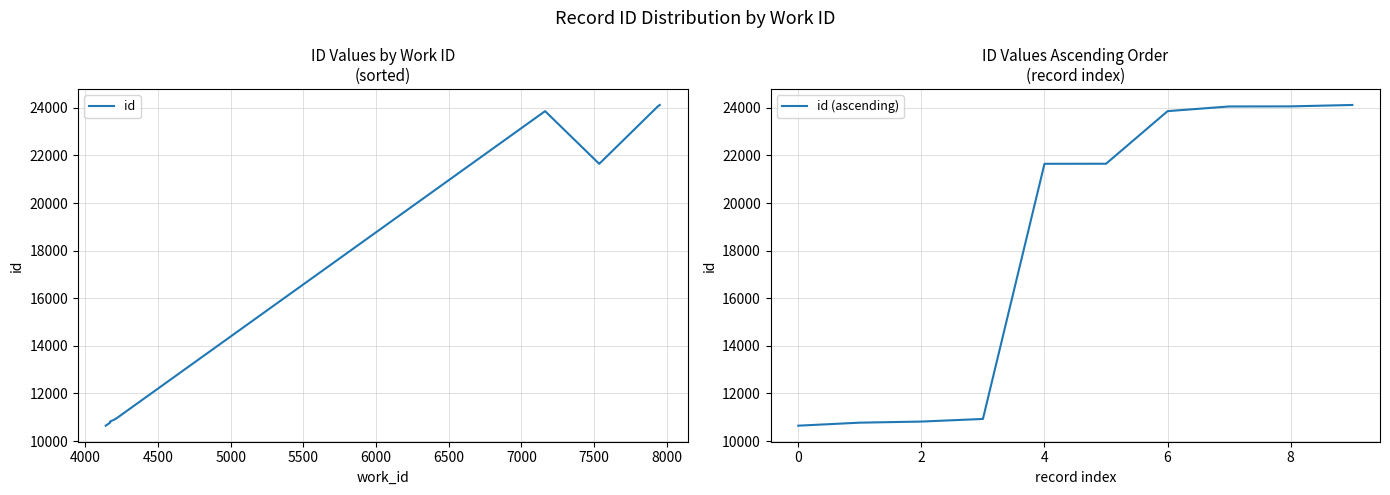

The id (ascending) series shows 10646 at 0. True or false?

True